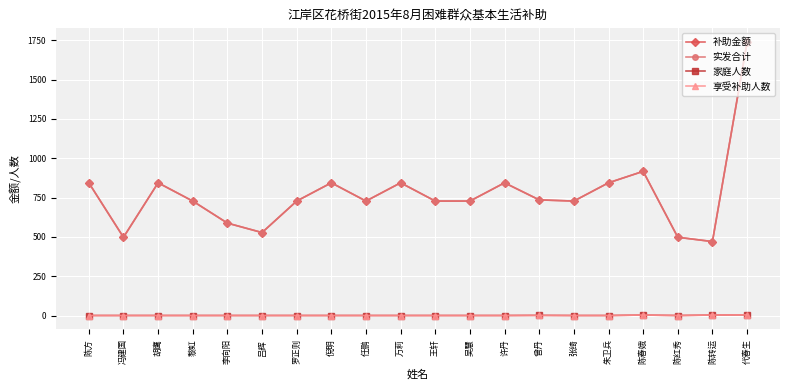

At which label does 家庭人数 reach its minimum?

陈方